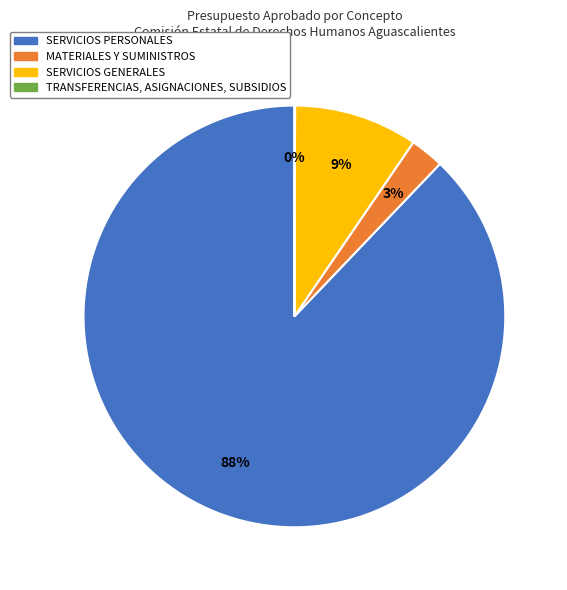

The SERVICIOS PERSONALES slice represents 88% of the pie. True or false?

True